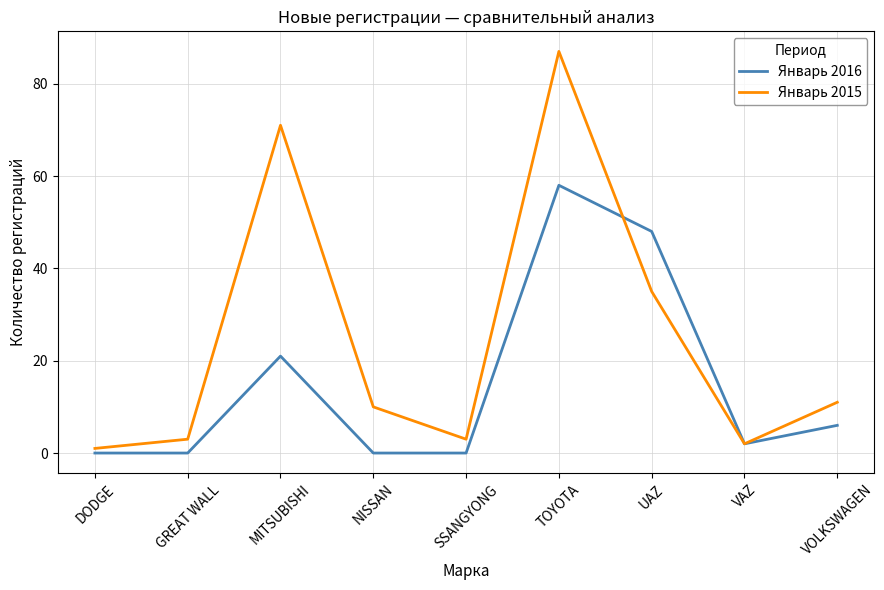

At how many categories does at least one series exceed 41?

3